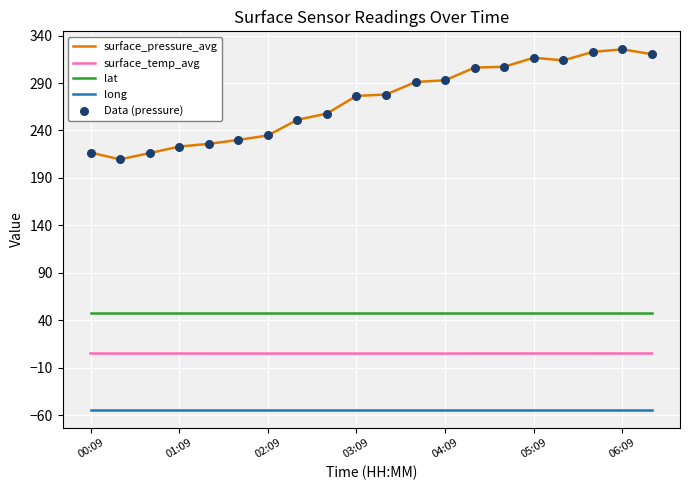

Which series has the largest total across all categories?

surface_pressure_avg